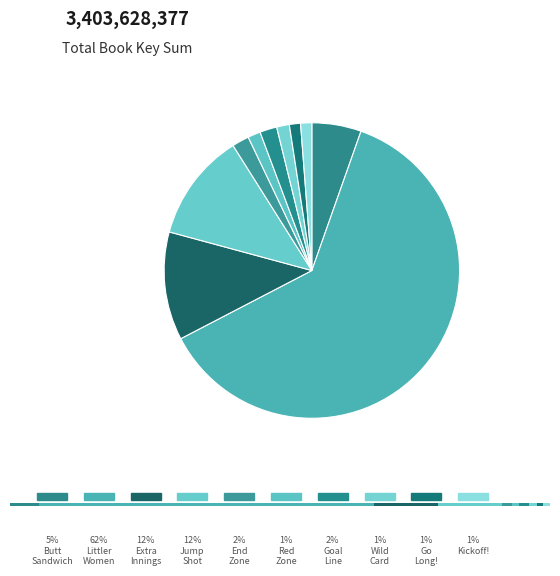

What percentage is the End Zone slice, to the nearest percent?

2%